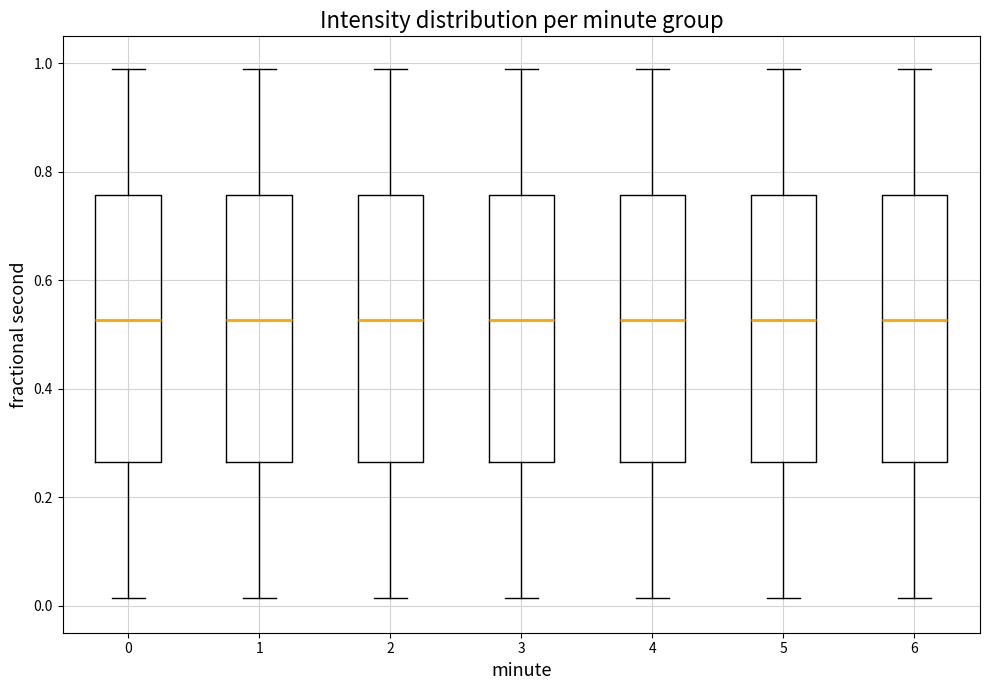

Reading left to right, transcribe this box plot: for each box, give where its median line is, the range the box spans, and where its two whiskers end, as read against the y-axis. The values are not printed on the chart, so give them approximately, as read against the axis.

0: median 0.52, box 0.26 to 0.76, whiskers 0.02 to 1.00
1: median 0.52, box 0.26 to 0.76, whiskers 0.02 to 1.00
2: median 0.52, box 0.26 to 0.76, whiskers 0.02 to 1.00
3: median 0.52, box 0.26 to 0.76, whiskers 0.02 to 1.00
4: median 0.52, box 0.26 to 0.76, whiskers 0.02 to 1.00
5: median 0.52, box 0.26 to 0.76, whiskers 0.02 to 1.00
6: median 0.52, box 0.26 to 0.76, whiskers 0.02 to 1.00